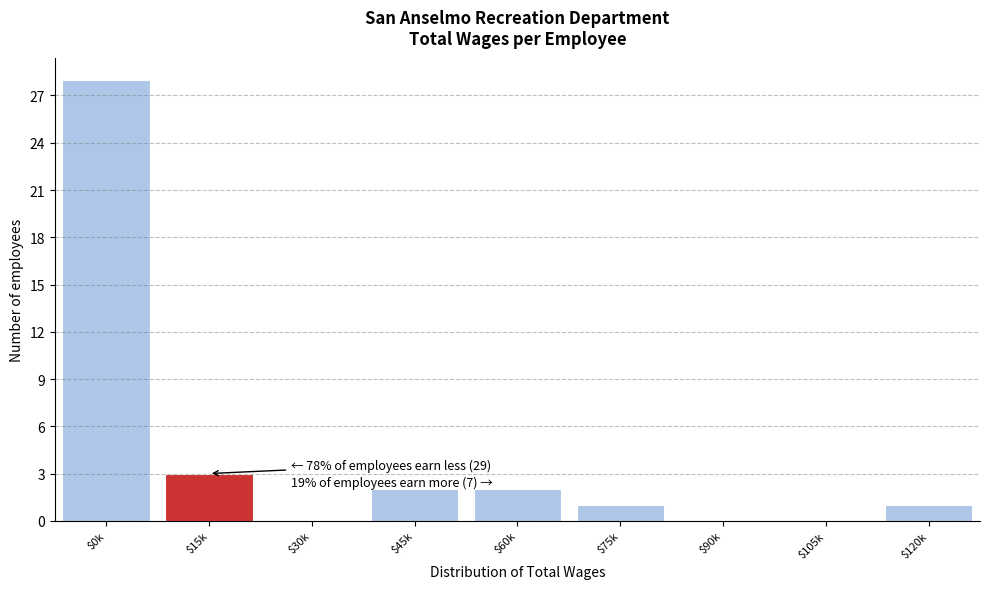

At which label is the value closest to 14?

$15k